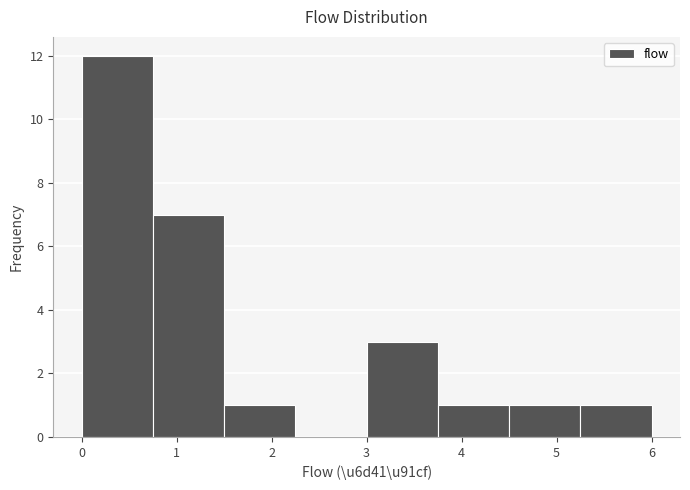

Reading left to right, list every bar in this chart as the range it spans on the x-axis followed by its height. Neither the bar edges nor the heights are printed on the chart, so give them approximately, as read against the axes.

0.00 to 0.75: 12
0.75 to 1.50: 7
1.50 to 2.25: 1
2.25 to 3.00: 0
3.00 to 3.75: 3
3.75 to 4.50: 1
4.50 to 5.25: 1
5.25 to 6.00: 1